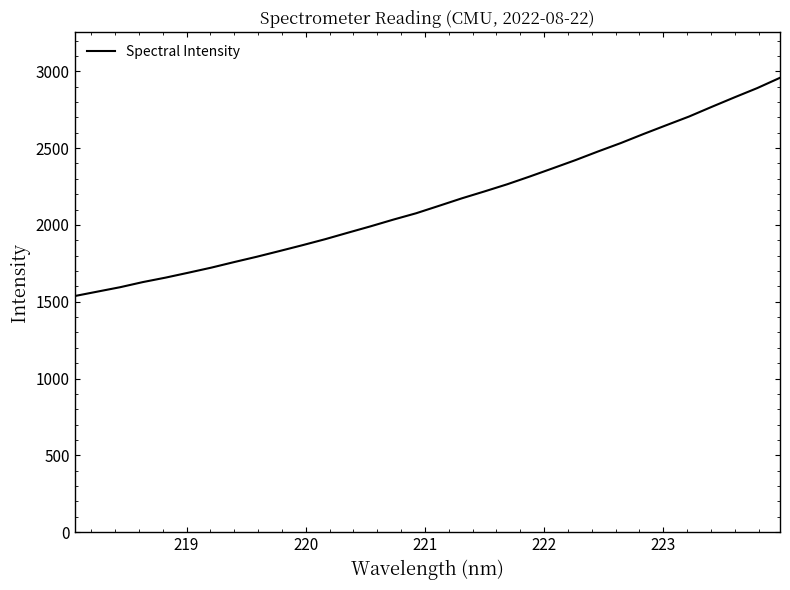

What is the difference between the maximum and minimum values?

1421.0